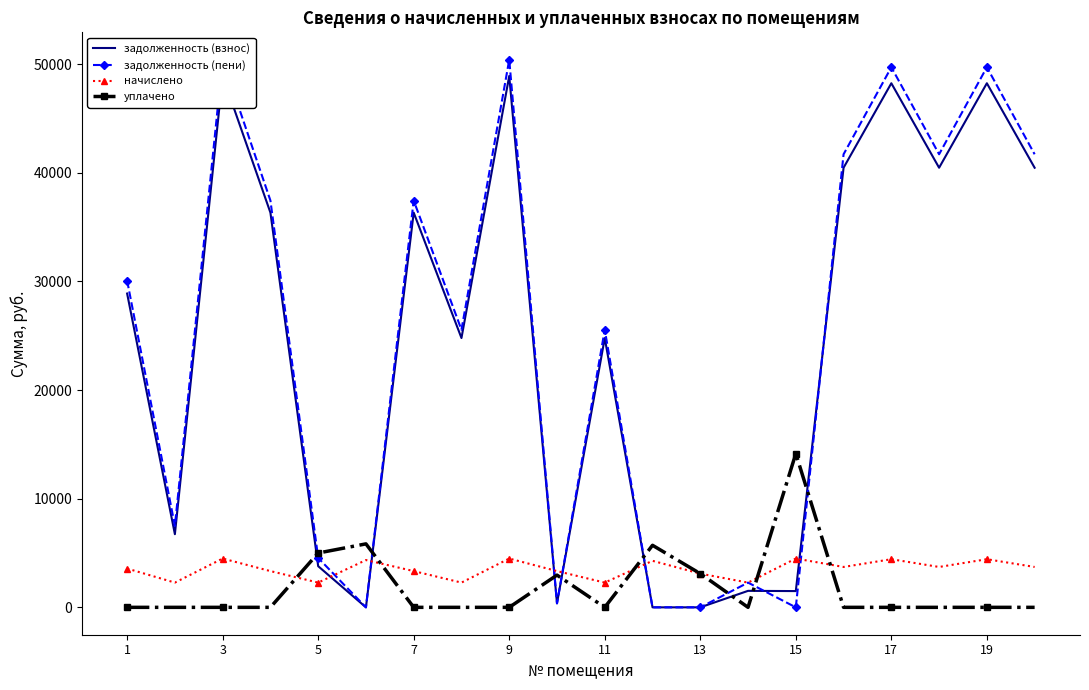

True or false: начислено has more than 2 points higher than both neighbors.

True